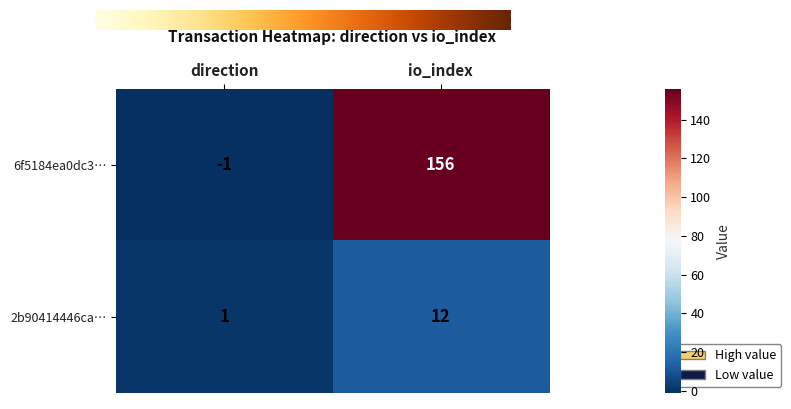

Is the value of 6f5184ea0dc3… at direction greater than the value of 2b90414446ca… at direction?

No